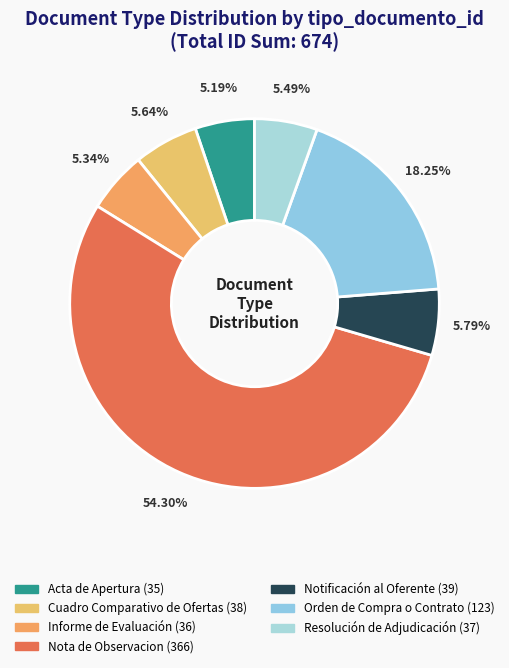

Count the number of slices in the pie.

7